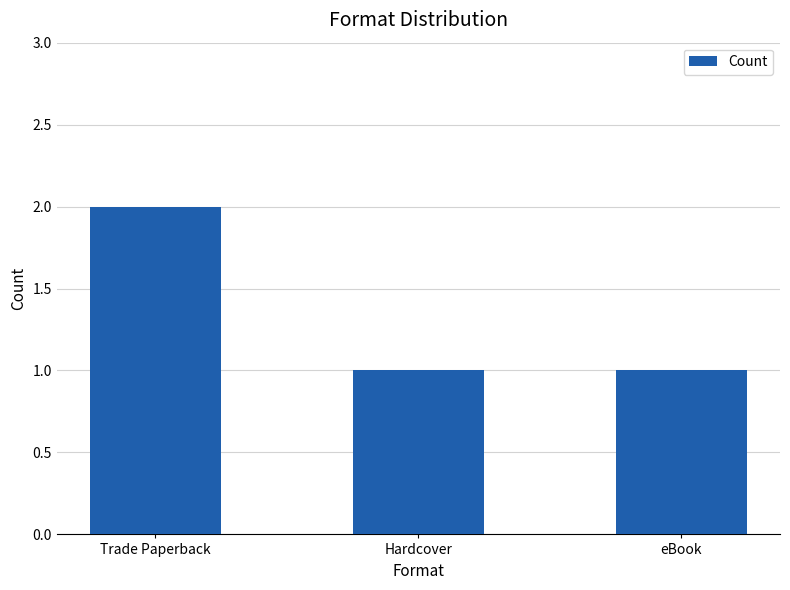

What is the sum of the values at Hardcover and Trade Paperback?

3